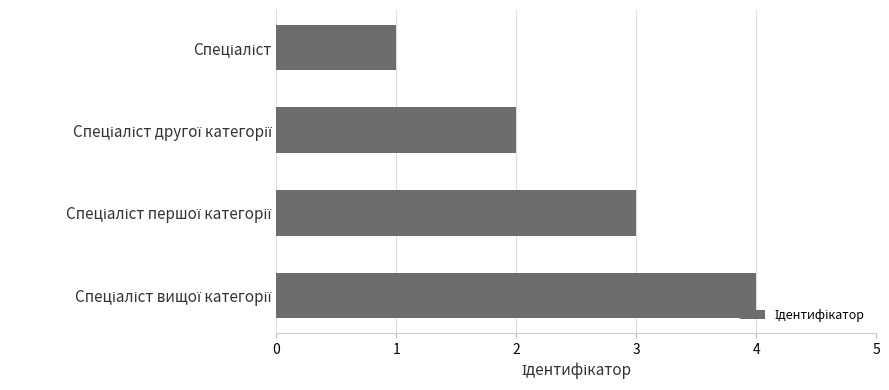

What is the maximum value shown in the chart?

4